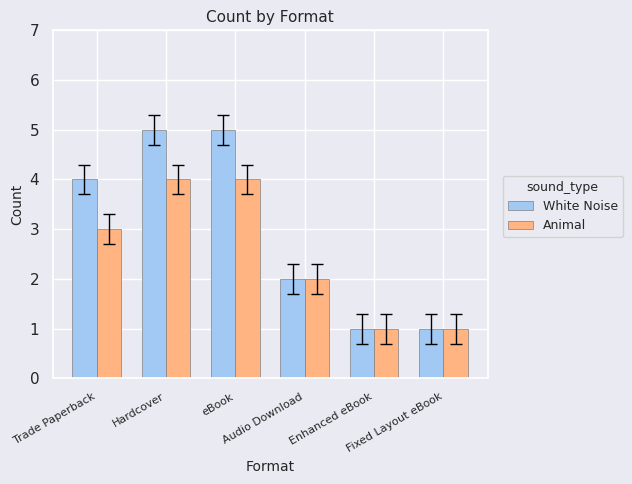

The White Noise series shows 4 at Trade Paperback. True or false?

True